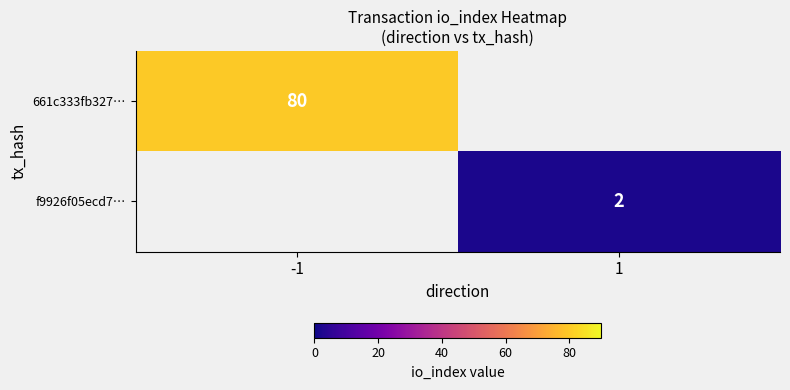

True or false: 661c333fb327… has a value of 28 at -1.

False